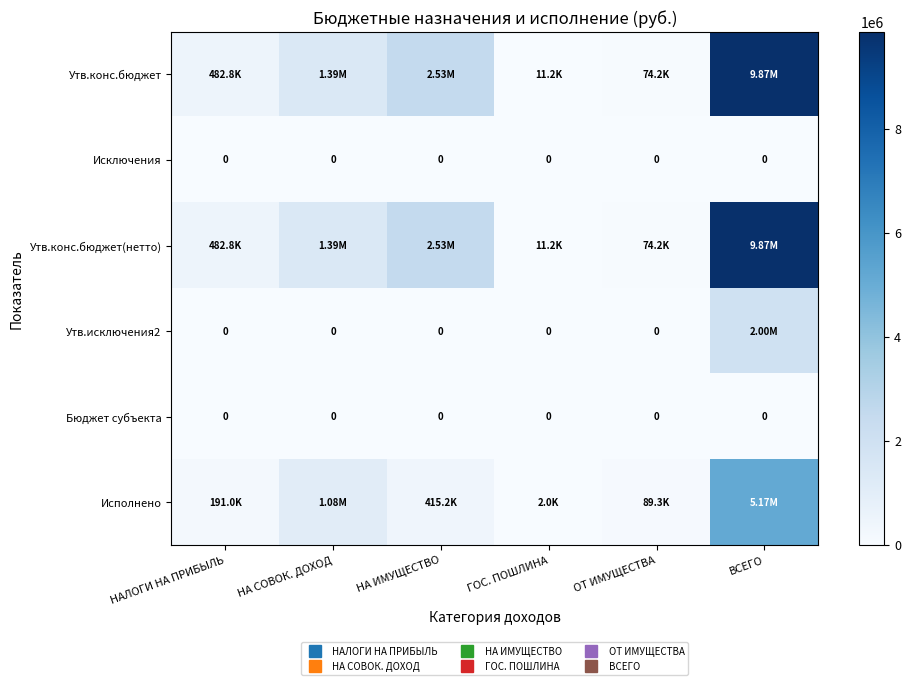

List the series in order of their peak value, highest first.

Утв.конс.бюджет, Утв.конс.бюджет(нетто), Исполнено, Утв.исключения2, Исключения, Бюджет субъекта